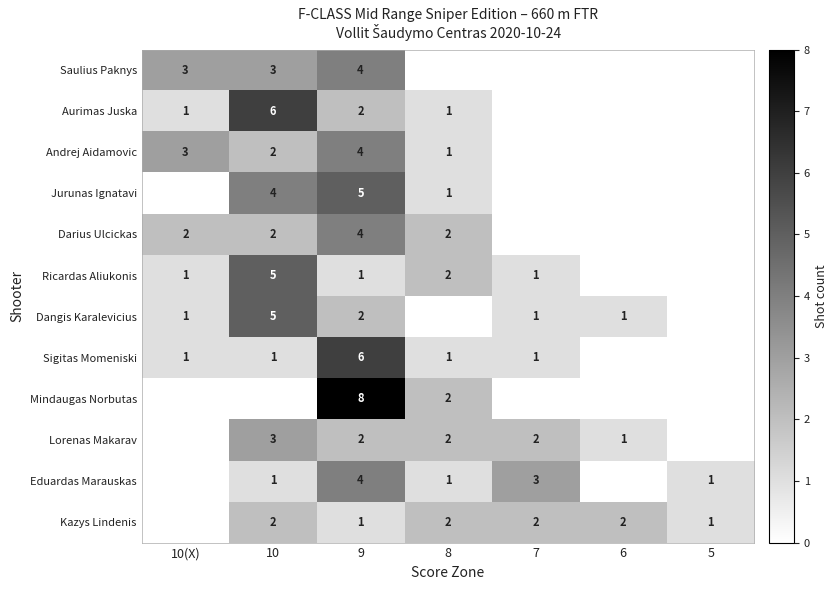

What is the difference between the highest and lowest values at 9?

7